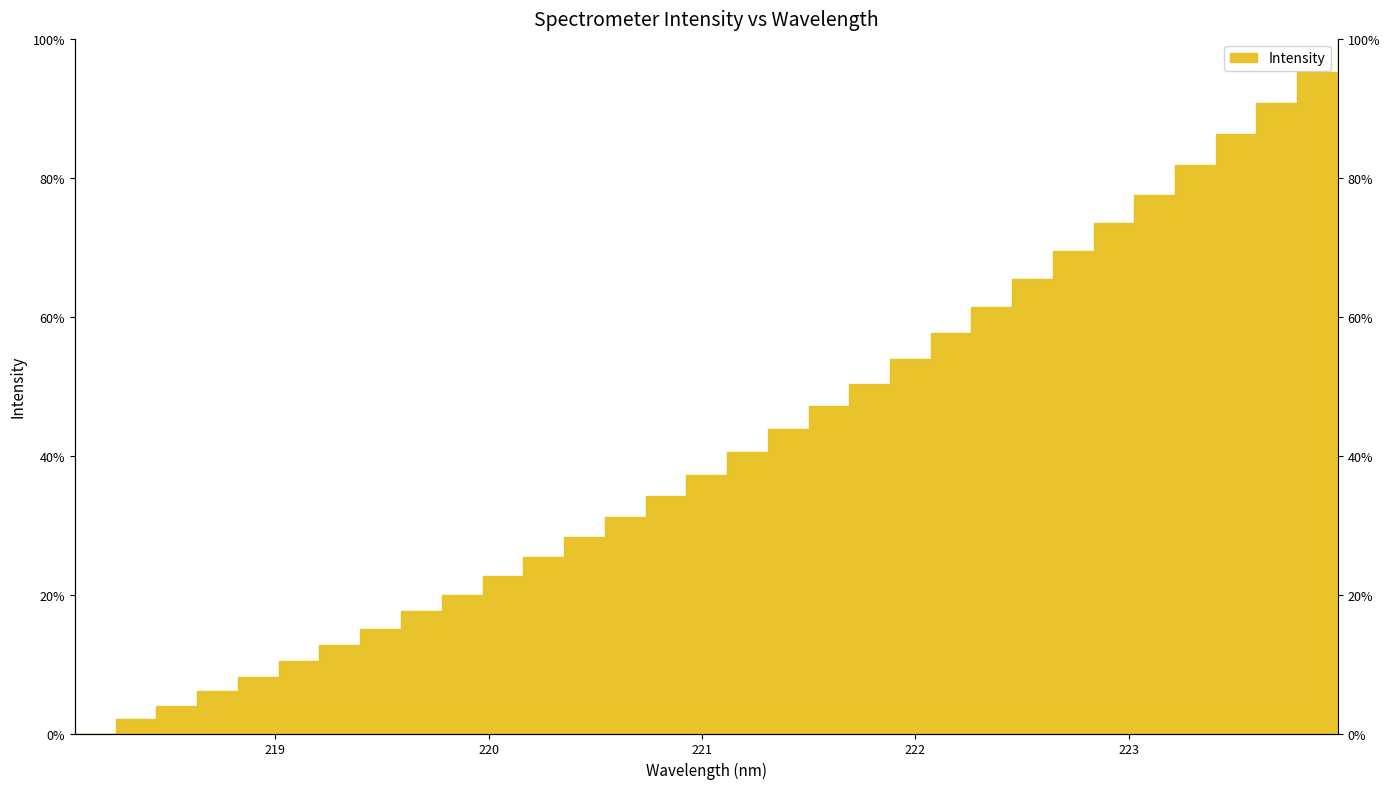

What is the sum of all values?

1370.2